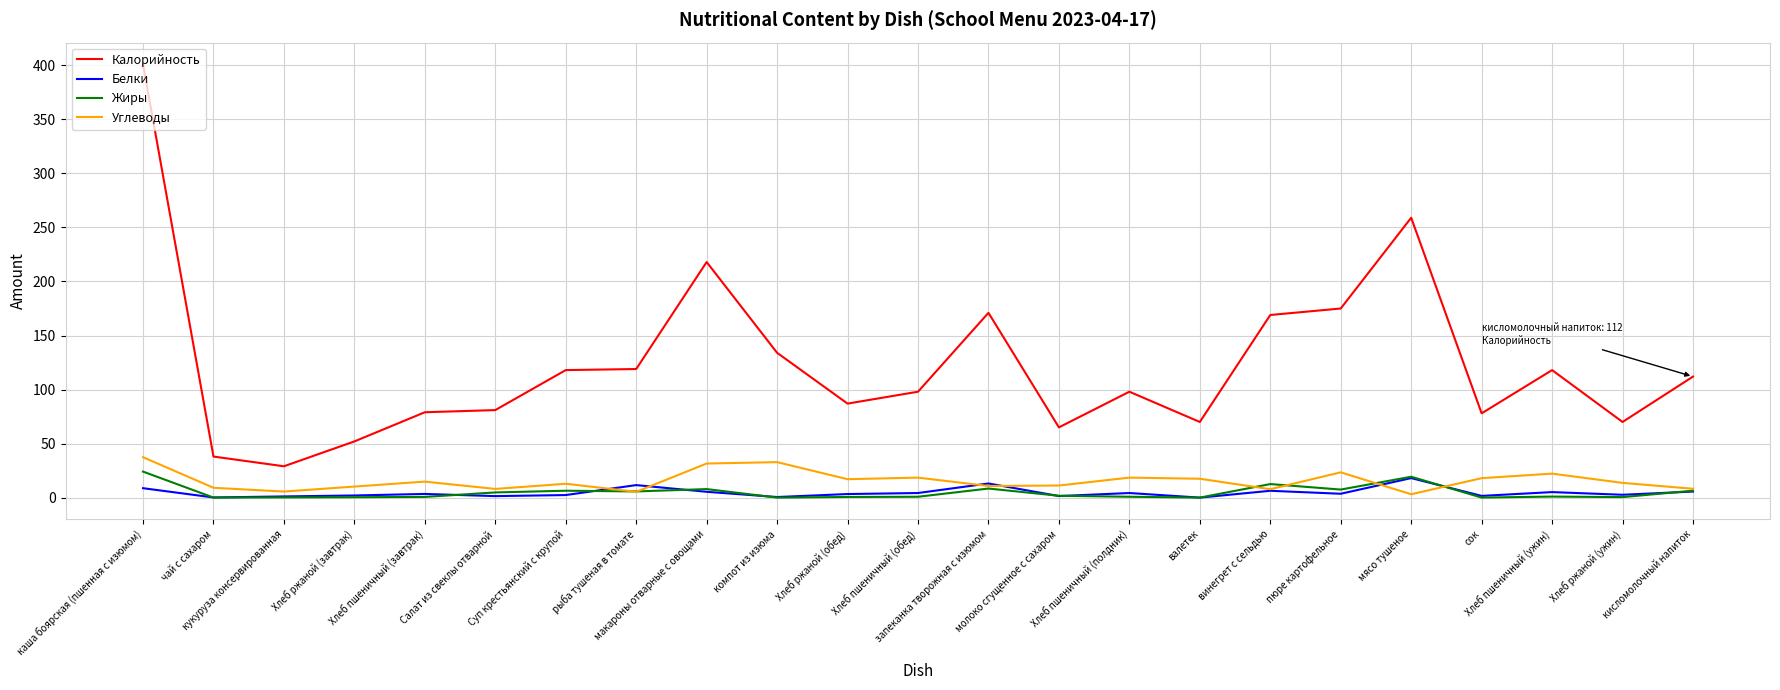

True or false: Белки and Калорийность intersect in this chart.

False